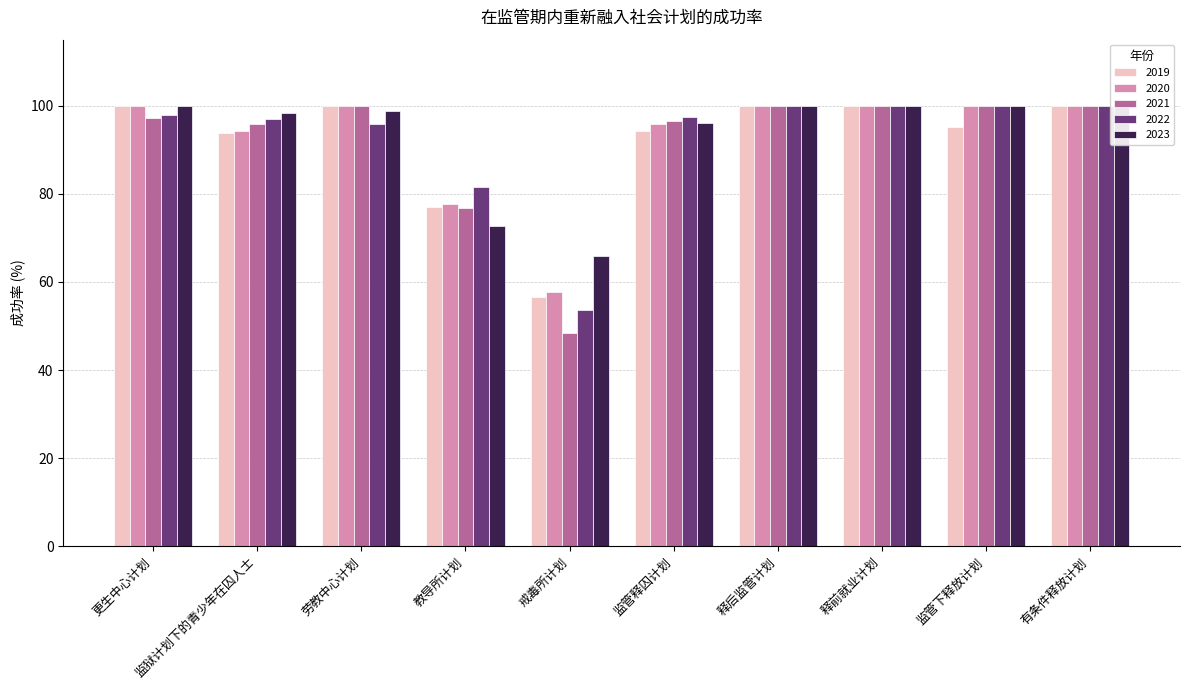

Count the number of data series in this chart.

5